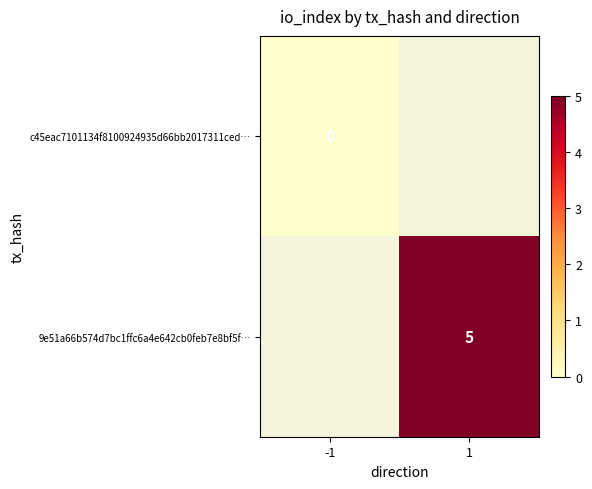

The value of 9e51a66b574d7bc1ffc6a4e642cb0feb7e8bf5f… at 1 is 5. True or false?

True